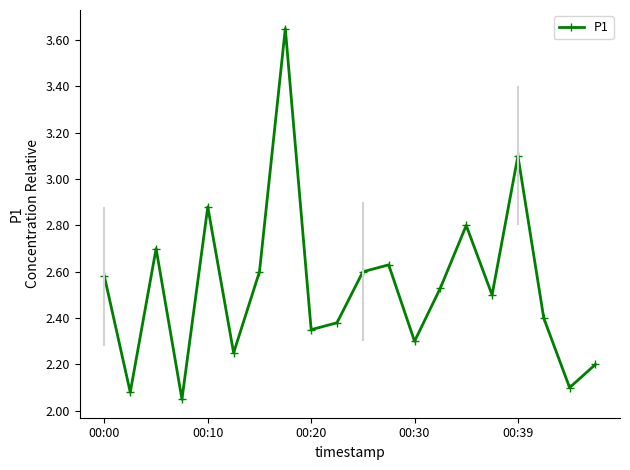

True or false: P1 has more than 1 points higher than both neighbors.

True